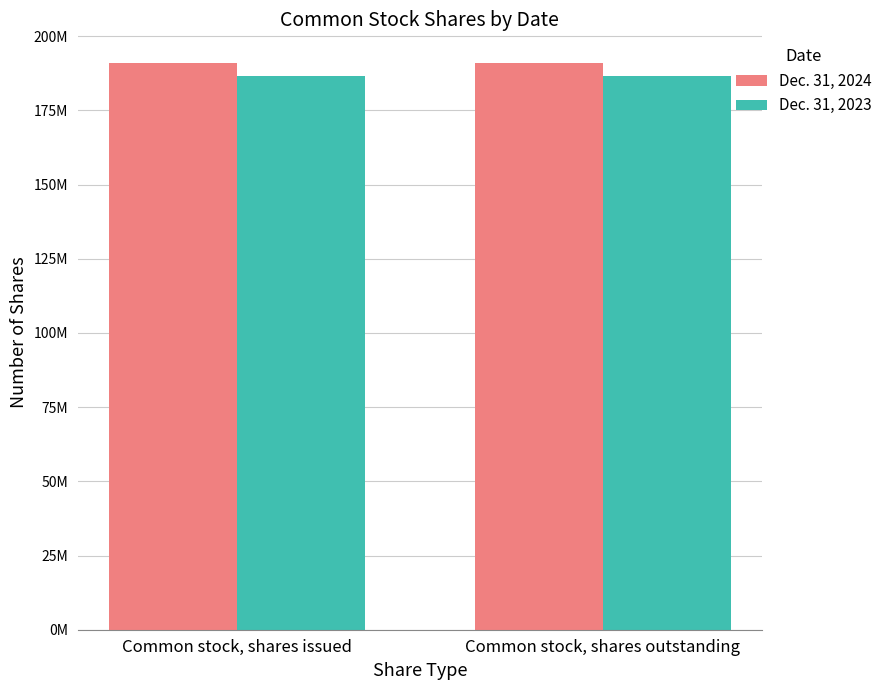

Does the chart contain stacked bars?

No